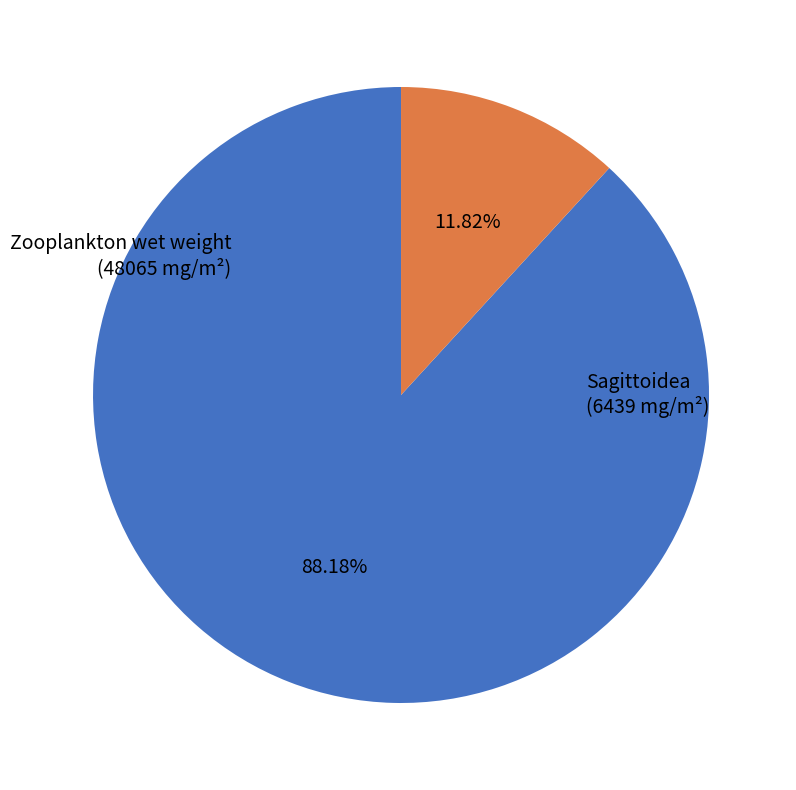

Rank the categories by value from lowest to highest.

Sagittoidea, Zooplankton wet weight